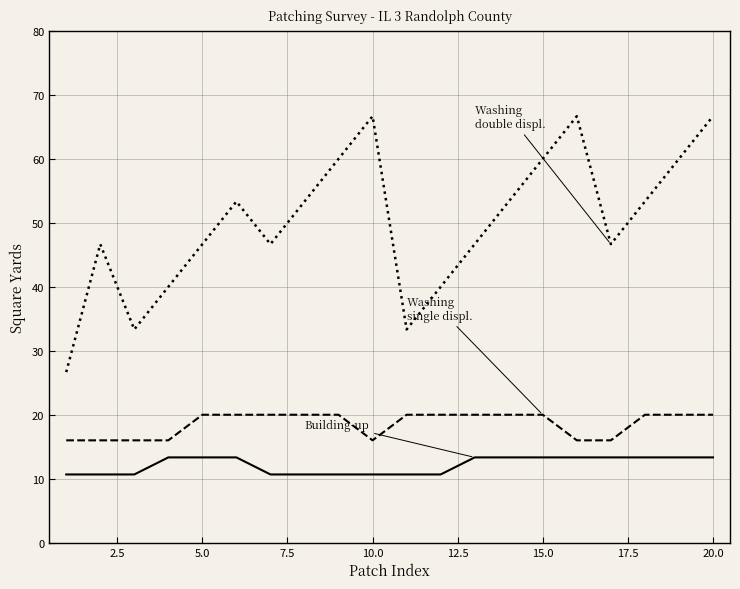

What is the smallest value displayed?

10.7